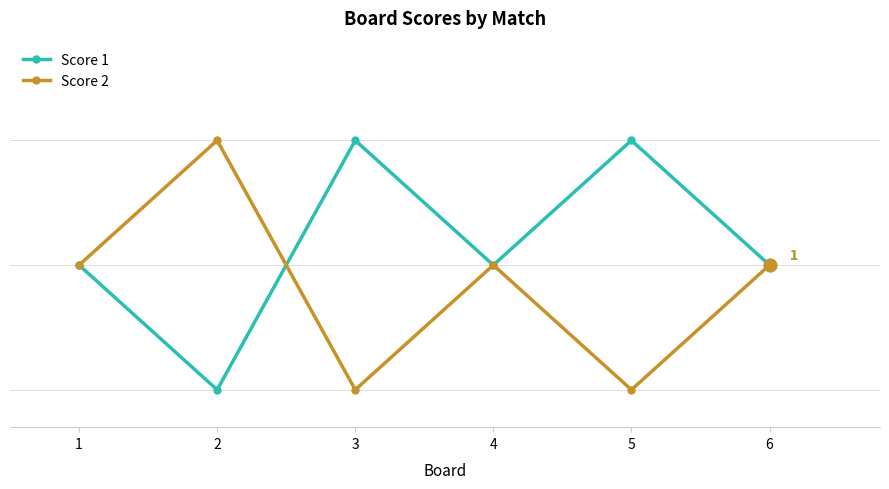

At which category is the sum across all series the highest?

1